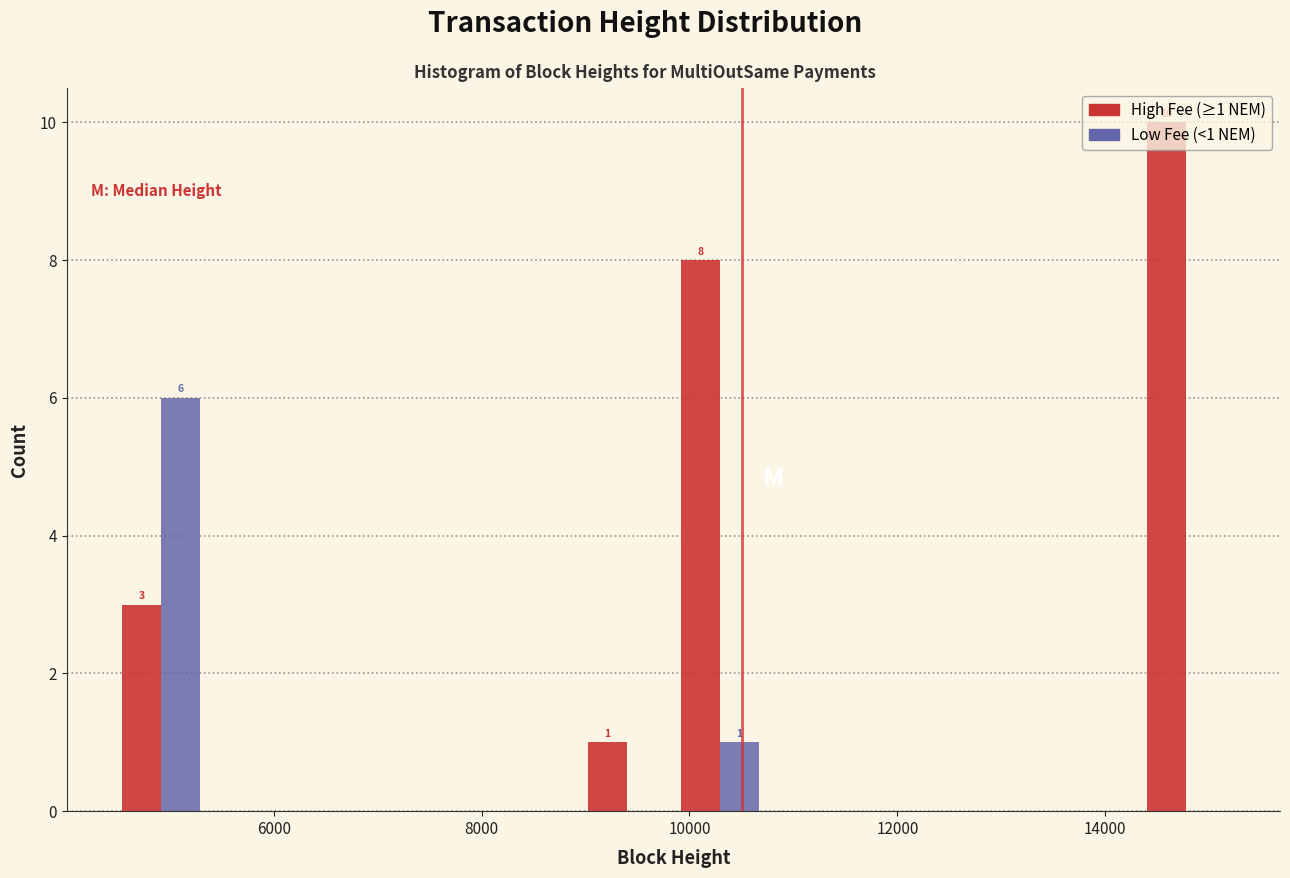

In the High Fee (≥1 NEM) series, which range on the x-axis has the tallest bar?

14400 to 15200